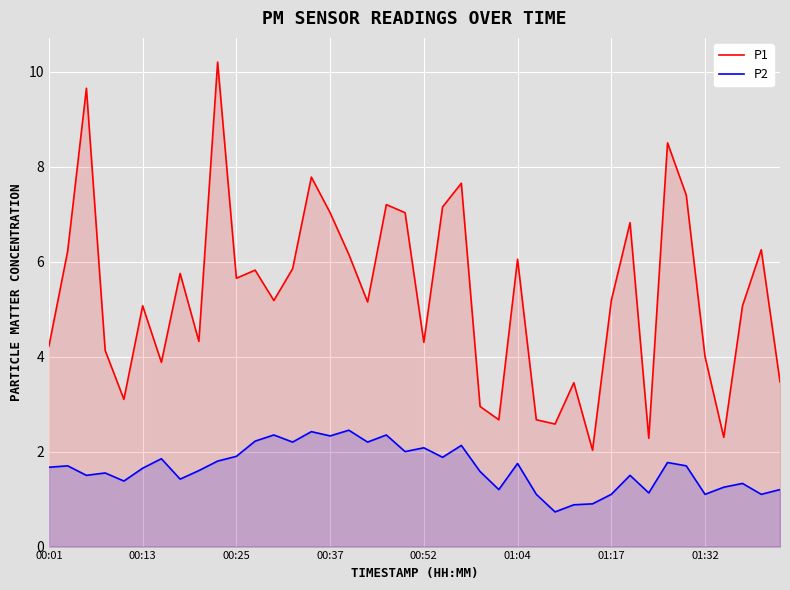

Which category has the highest value across all series?

9